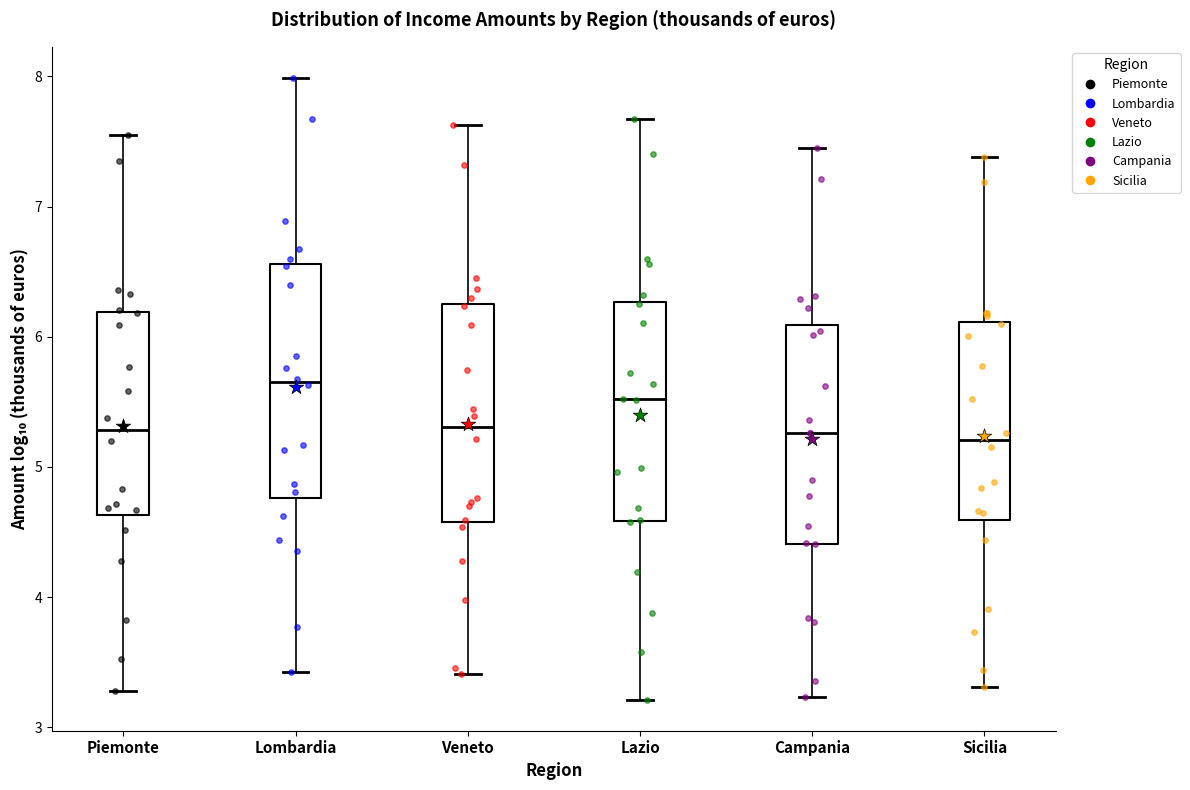

Reading left to right, read every box against the y-axis: the position of its median line, the range the box covers, and the ends of its whiskers. The values are not printed on the chart, so give them approximately, as read against the axis.

Piemonte: median 5.3, box 4.6 to 6.2, whiskers 3.3 to 7.6
Lombardia: median 5.7, box 4.8 to 6.6, whiskers 3.4 to 8.0
Veneto: median 5.3, box 4.6 to 6.3, whiskers 3.4 to 7.6
Lazio: median 5.5, box 4.6 to 6.3, whiskers 3.2 to 7.7
Campania: median 5.3, box 4.4 to 6.1, whiskers 3.2 to 7.5
Sicilia: median 5.2, box 4.6 to 6.1, whiskers 3.3 to 7.4